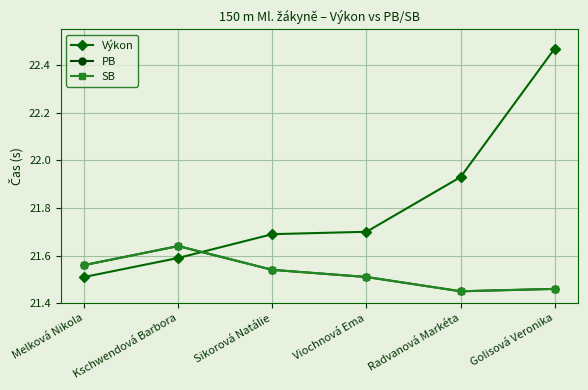

Which has a higher value, Kschwendová Barbora or Radvanová Markéta?

Radvanová Markéta